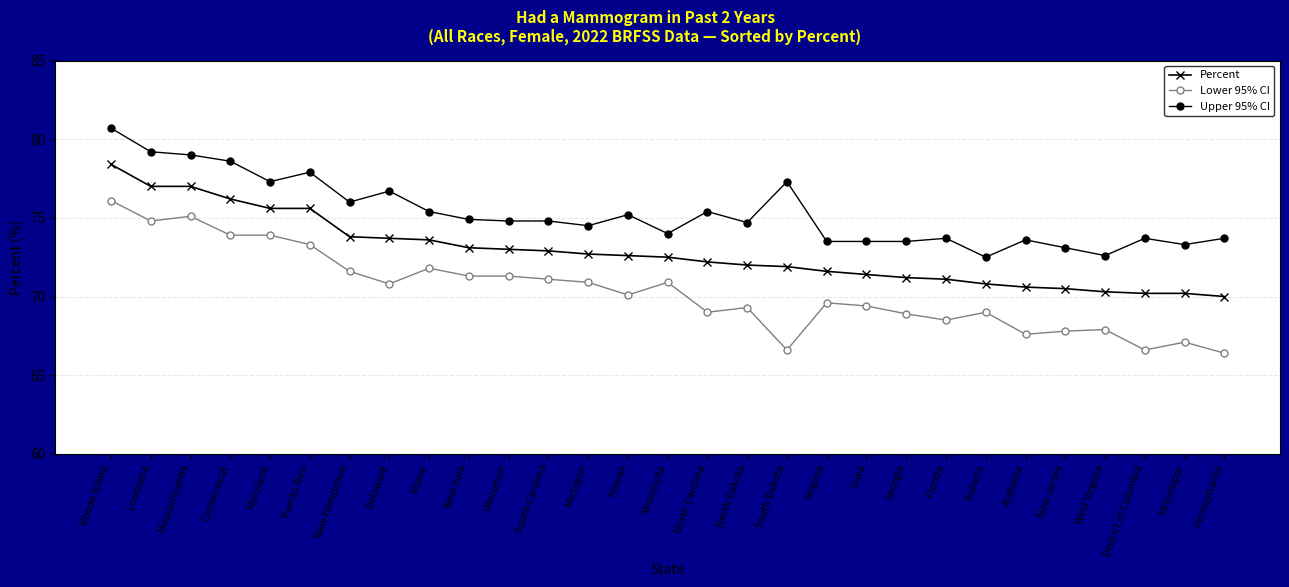

Is it true that Upper 95% CI equals 73.6 at Alabama?

True